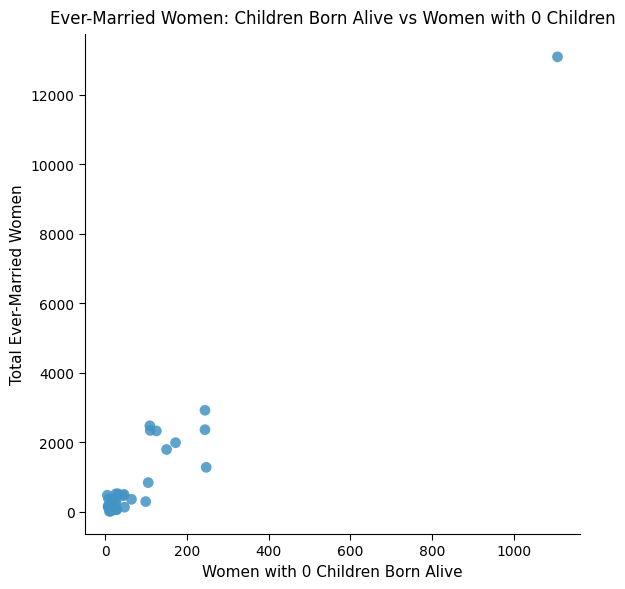

What Y value in the scatter plot is closest to 6555?

2924